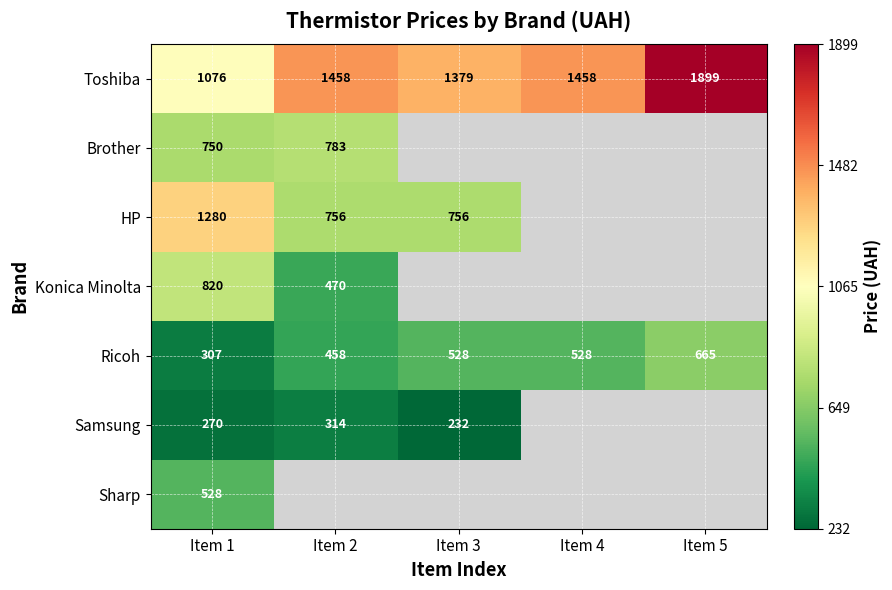

The Ricoh series shows 305.1 at Item 2. True or false?

False